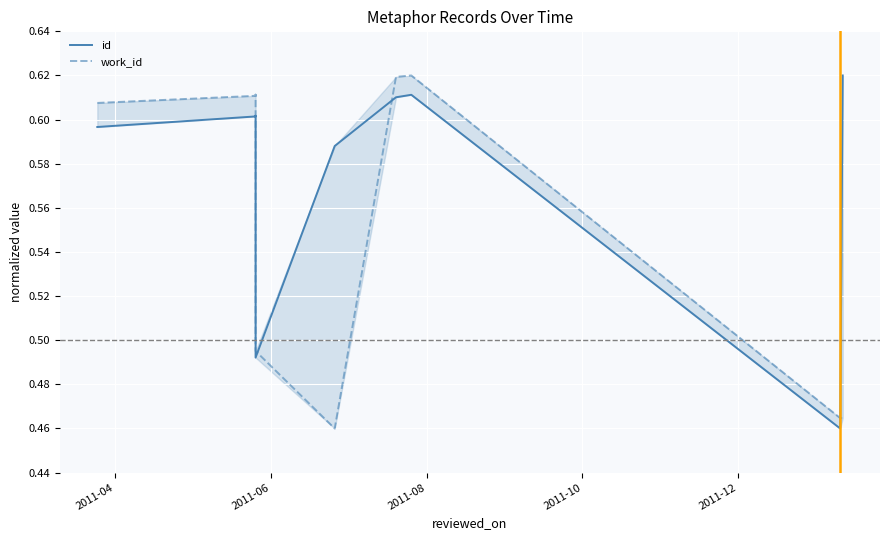

Does the chart display data point markers on the line(s)?

No